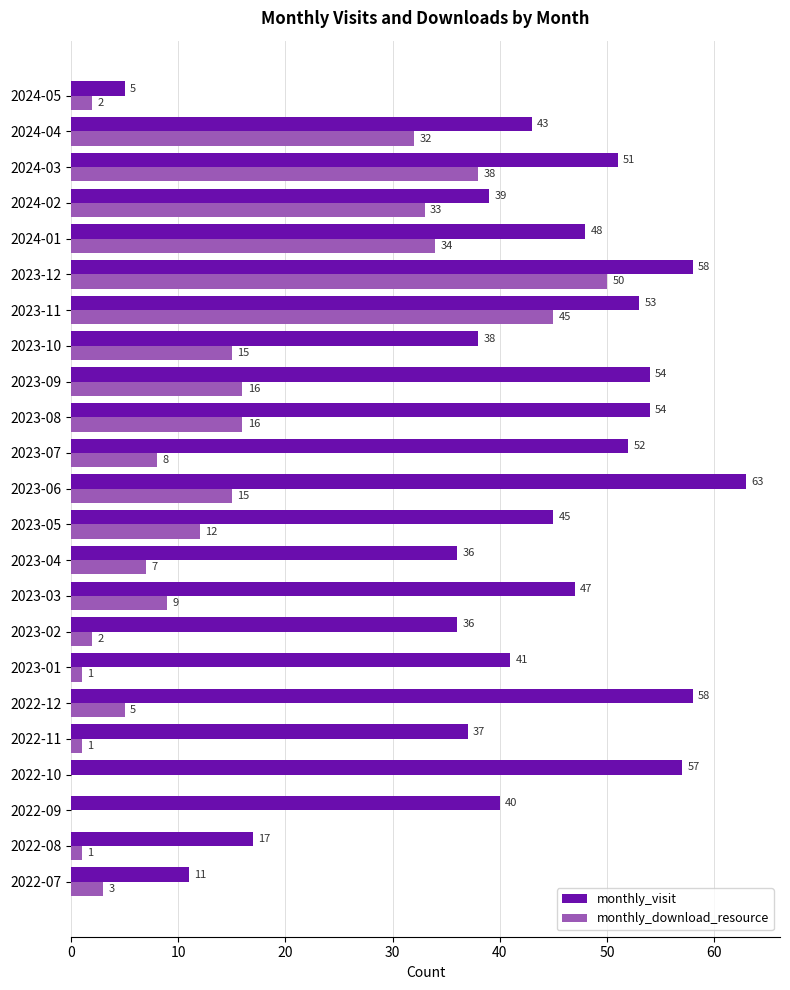

At which label is monthly_download_resource closest to 25?

2024-04